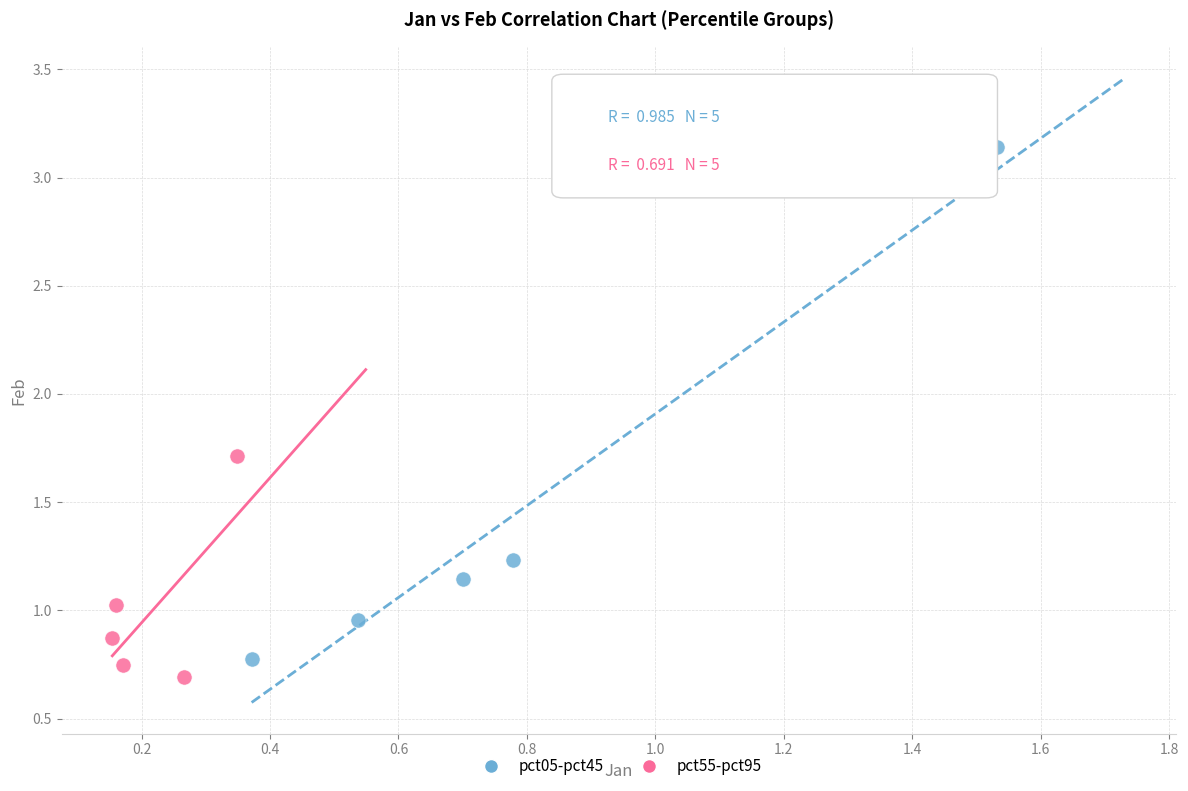

Which series has the widest spread of Y values?

pct05-pct45